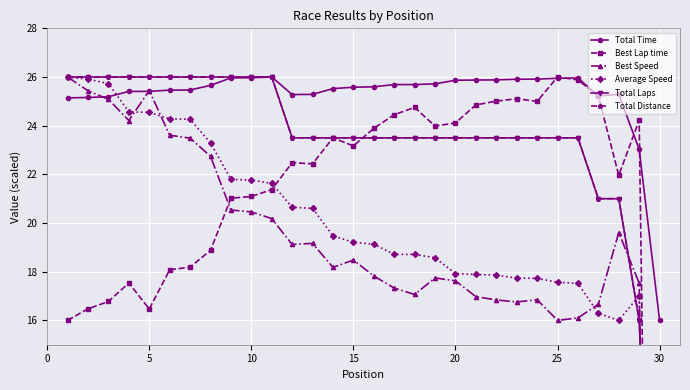

Which category has the lowest value in the Total Time series?

30